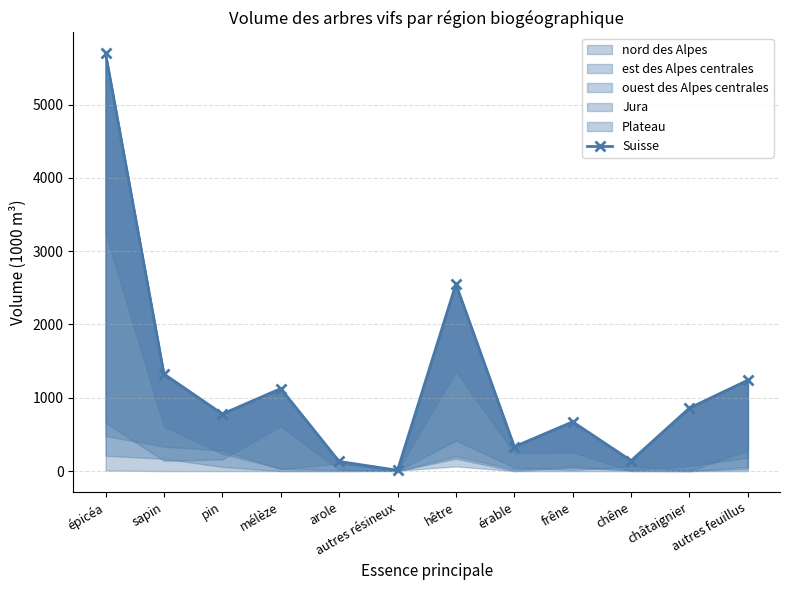

Where is the first local minimum?

pin